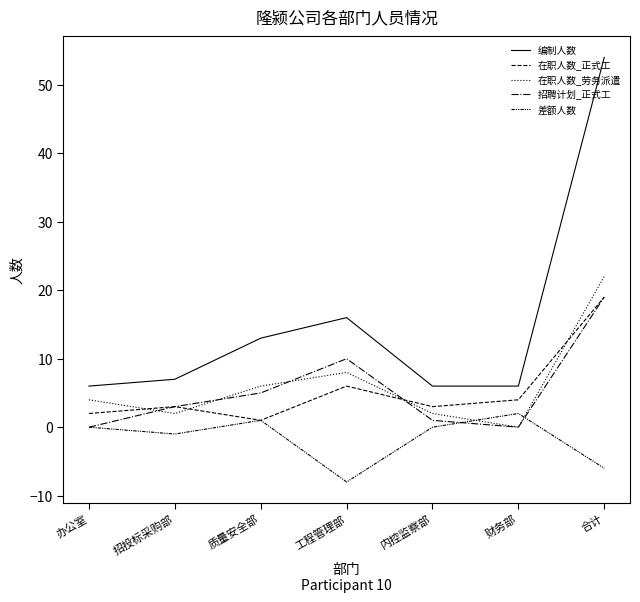

What is the smallest value displayed?

-8